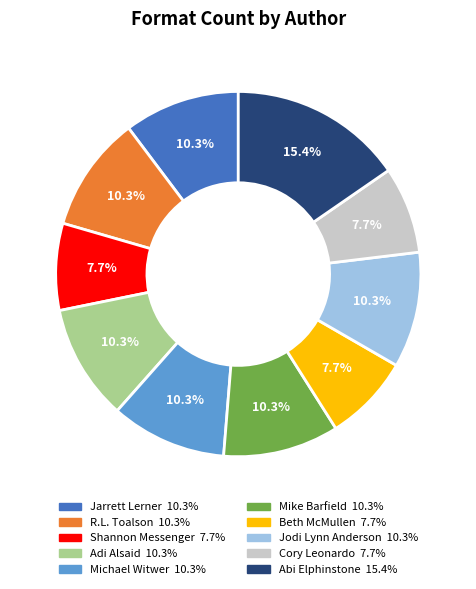

Does any single category account for the majority?

No